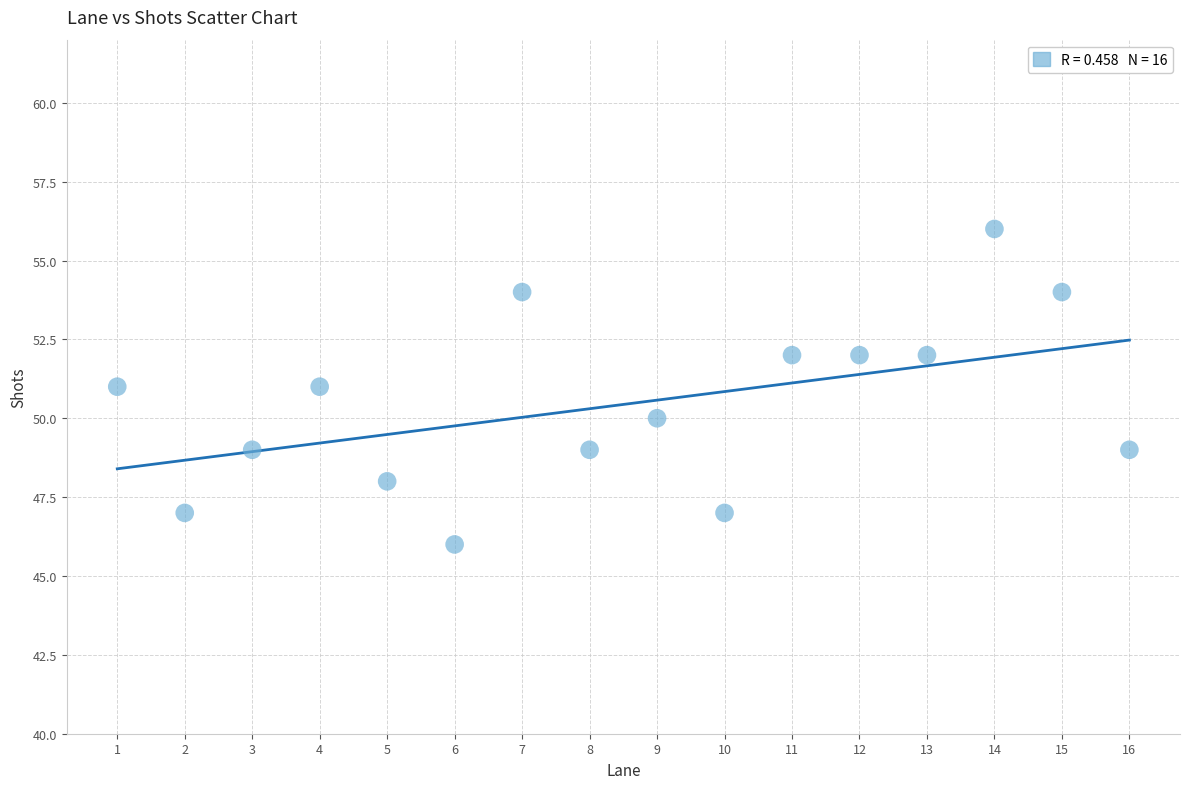

What is the range of Y values (max minus min)?

10